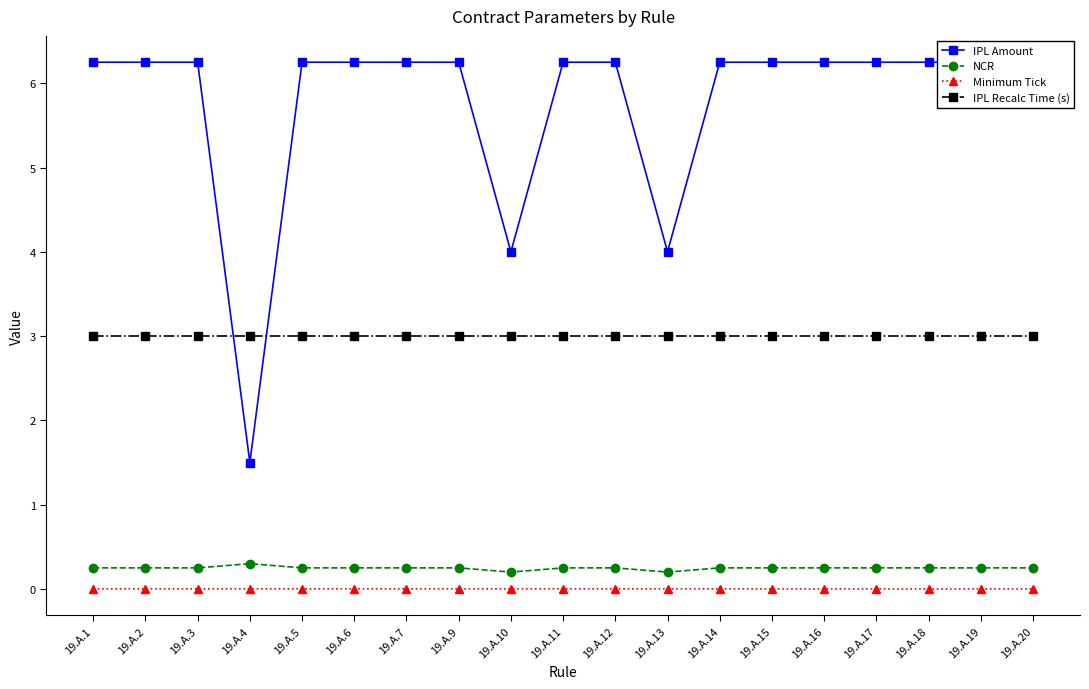

Is the value of NCR at 19.A.6 greater than the value of IPL Amount at 19.A.15?

No